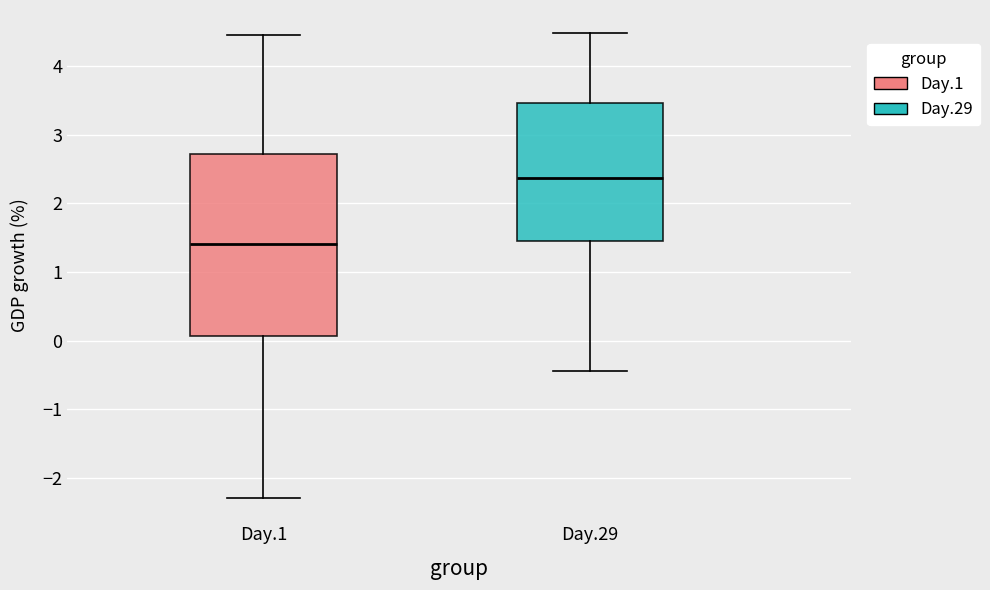

Reading left to right, transcribe this box plot: for each box, give where its median line is, the range the box spans, and where its two whiskers end, as read against the y-axis. The values are not printed on the chart, so give them approximately, as read against the axis.

Day.1: median 1.4, box 0.1 to 2.7, whiskers -2.3 to 4.5
Day.29: median 2.4, box 1.5 to 3.5, whiskers -0.4 to 4.5